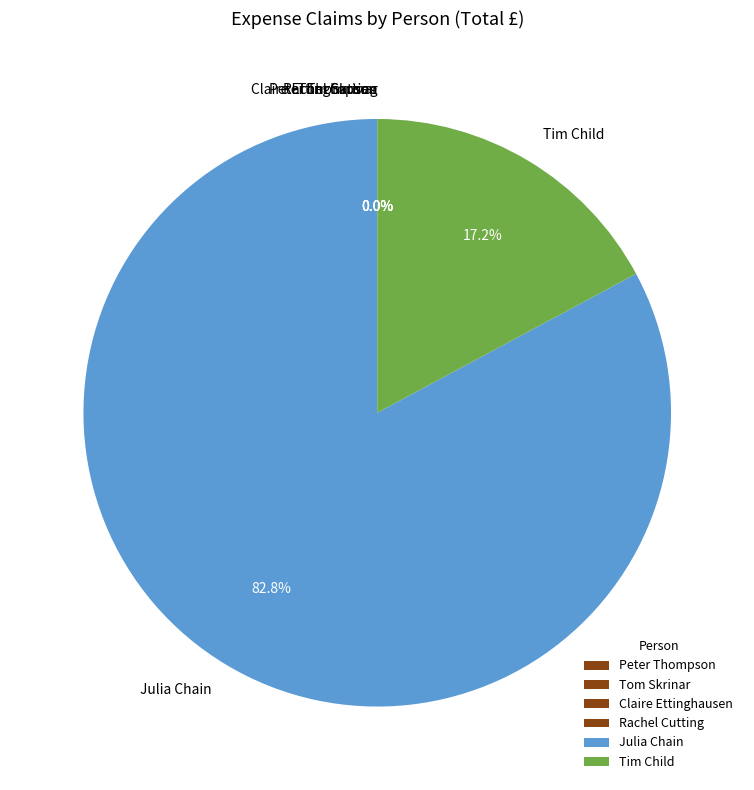

What is the majority slice?

Julia Chain